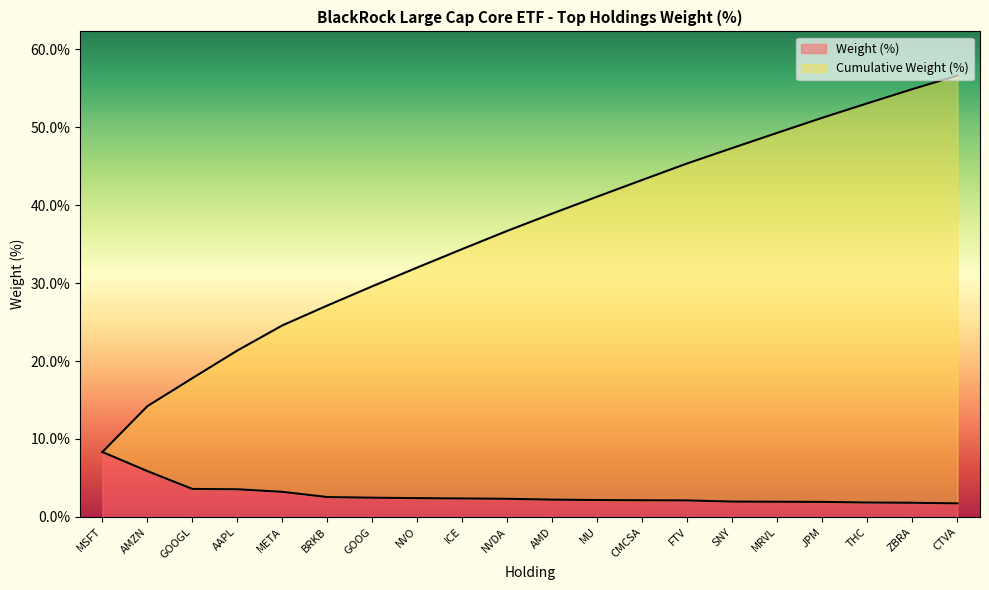

Does the chart display data point markers on the line(s)?

No